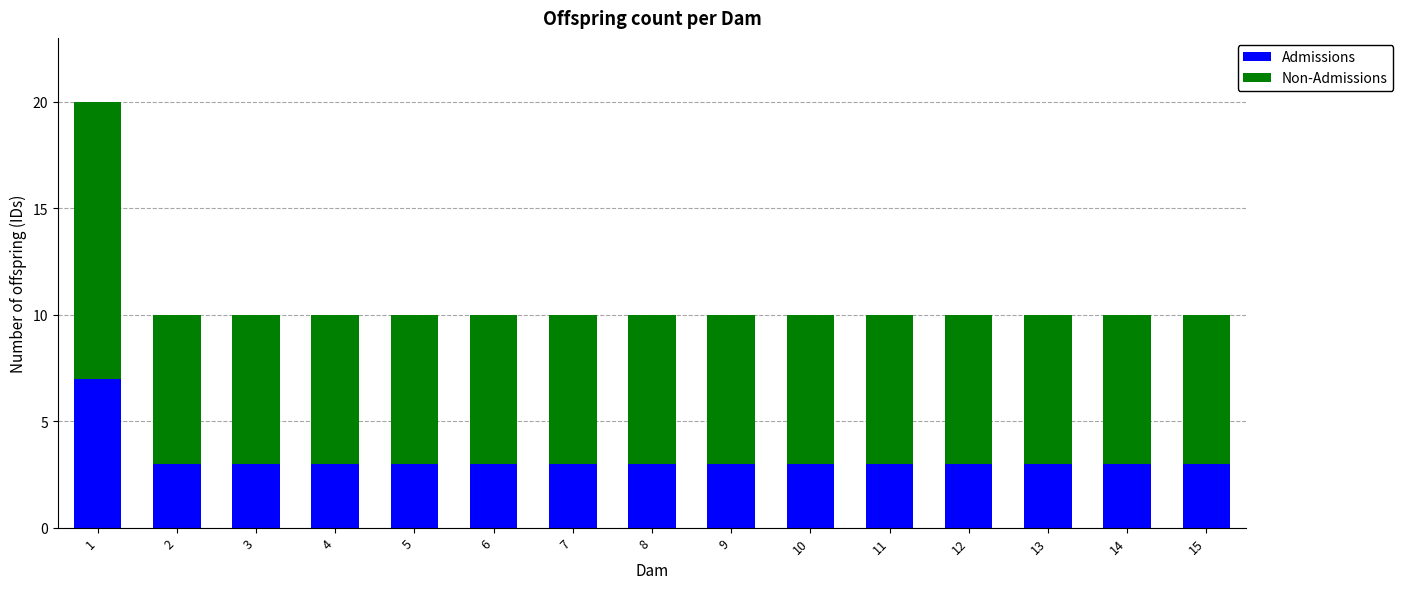

What value does the Admissions series have at 9?

3